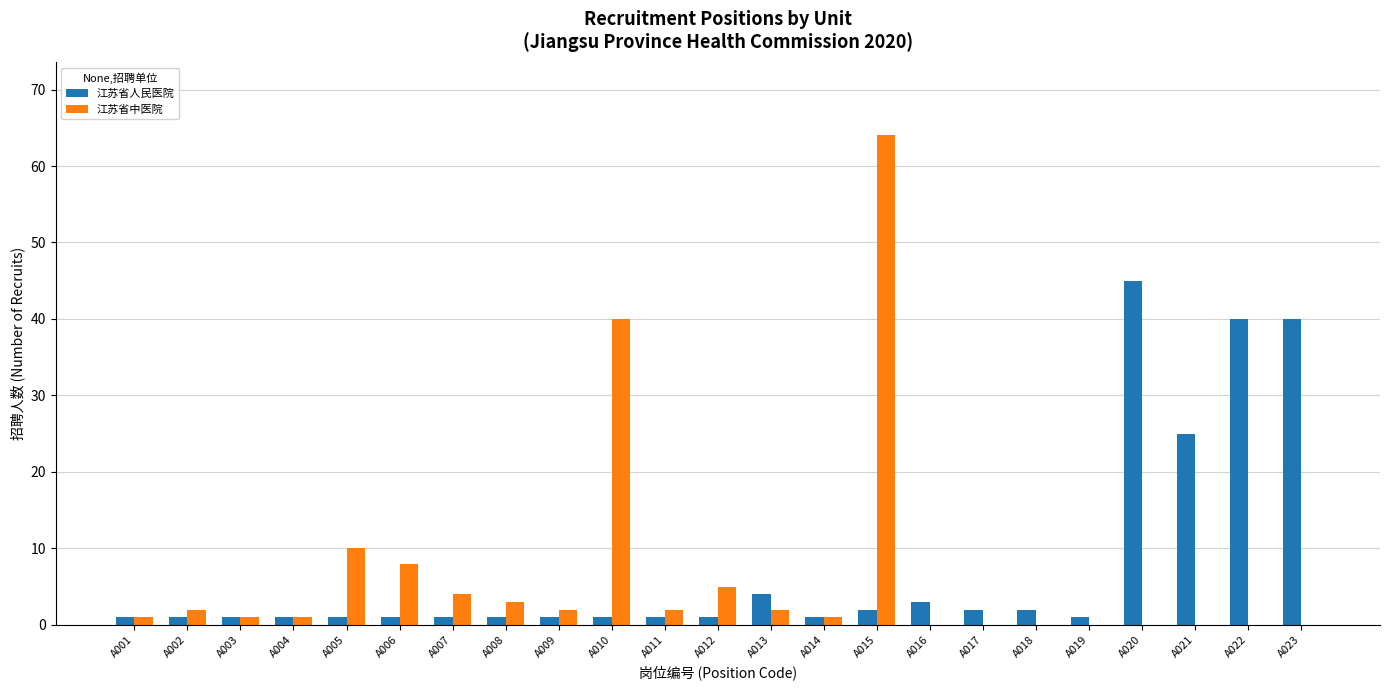

Between A003 and A022, which series saw the biggest shift?

江苏省人民医院